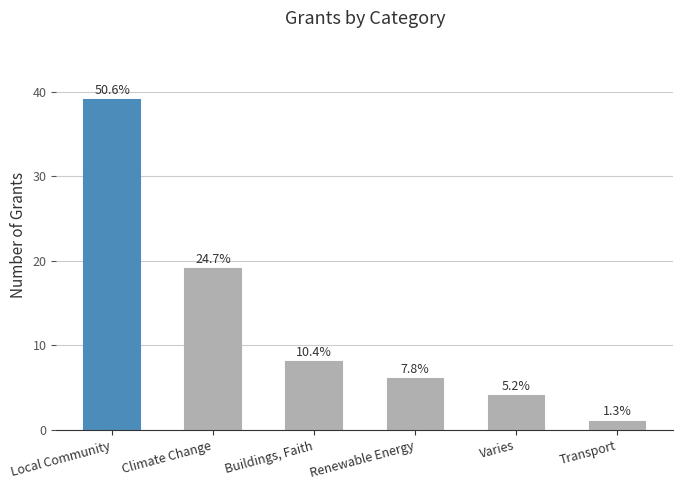

The chart shows a value of 6 at Renewable Energy. True or false?

True